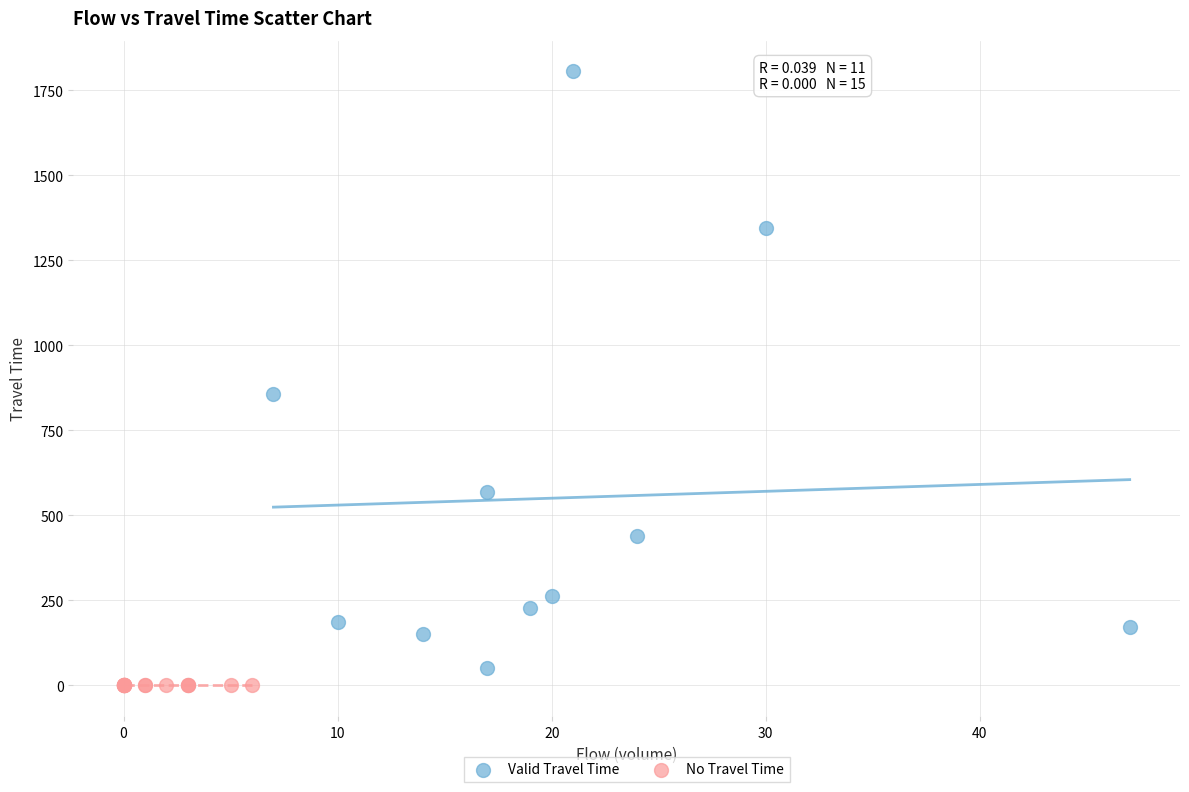

Which series contains the highest Y value?

Valid Travel Time